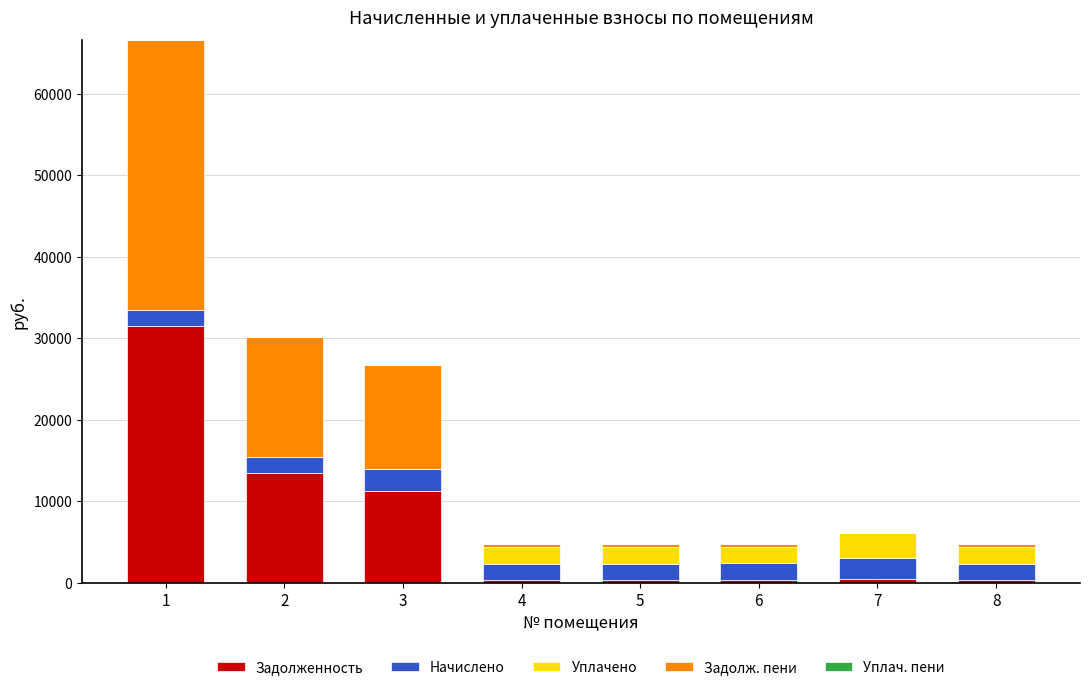

What is the total value across all series at 1?

66573.3